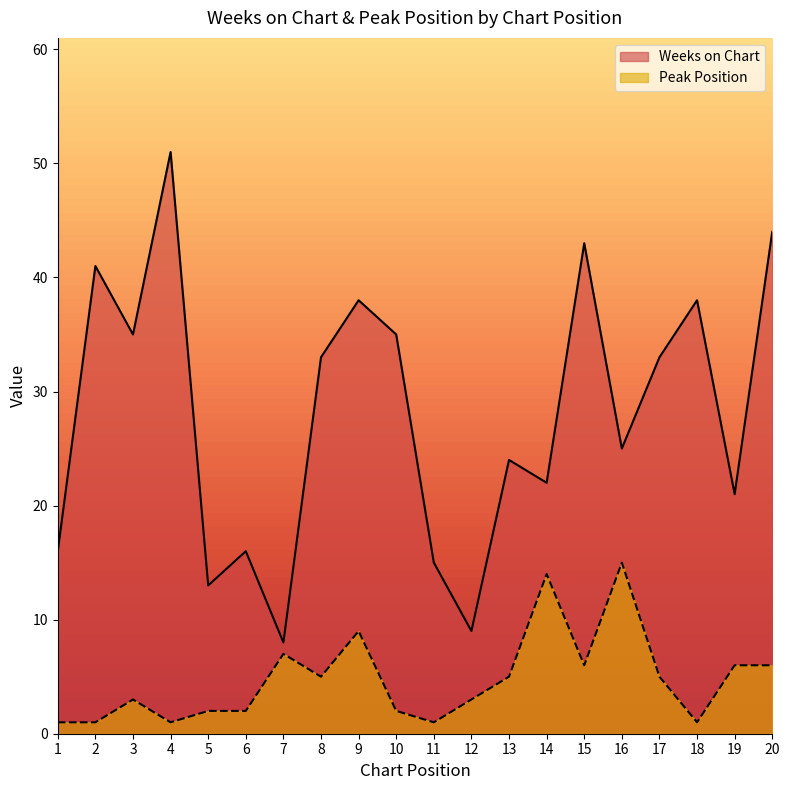

Count the number of data series in this chart.

2